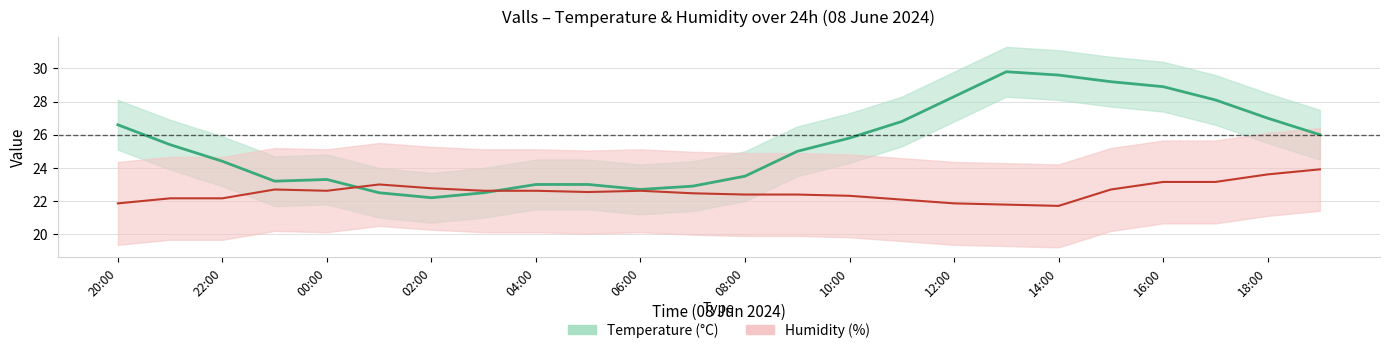

How many distinct data groups are displayed?

2